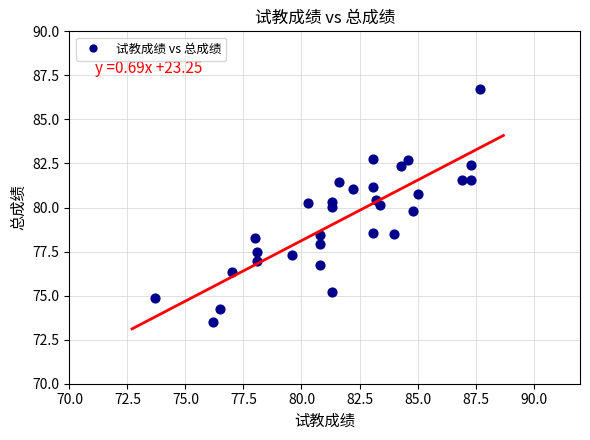

What is the range of X values (max minus min)?

14.0